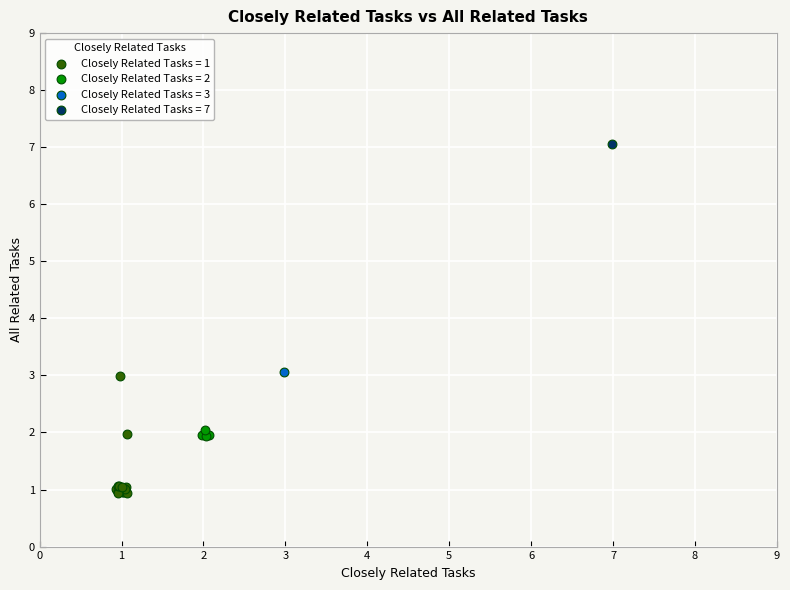

What are all the series names shown in the legend?

Closely Related Tasks = 1, Closely Related Tasks = 2, Closely Related Tasks = 3, Closely Related Tasks = 7